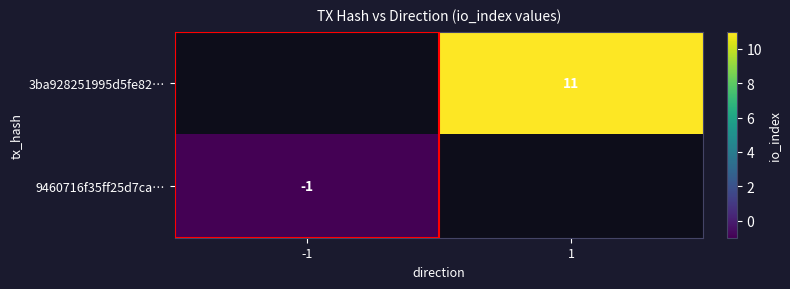

The value of 3ba928251995d5fe82… at 1 is 11. True or false?

True